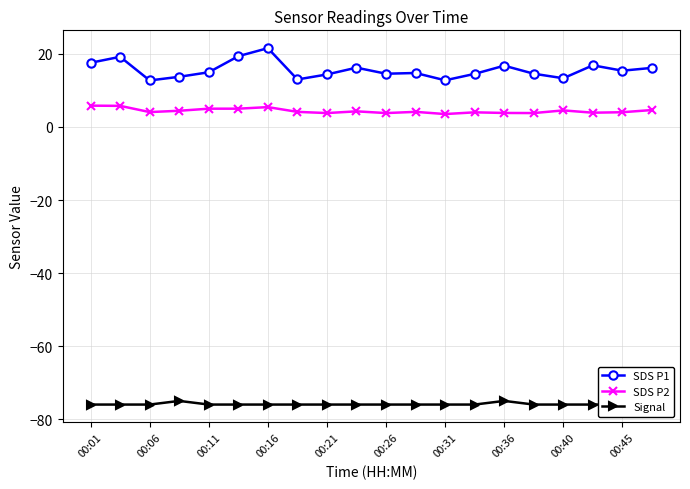

True or false: SDS P1 has more than 1 points higher than both neighbors.

True